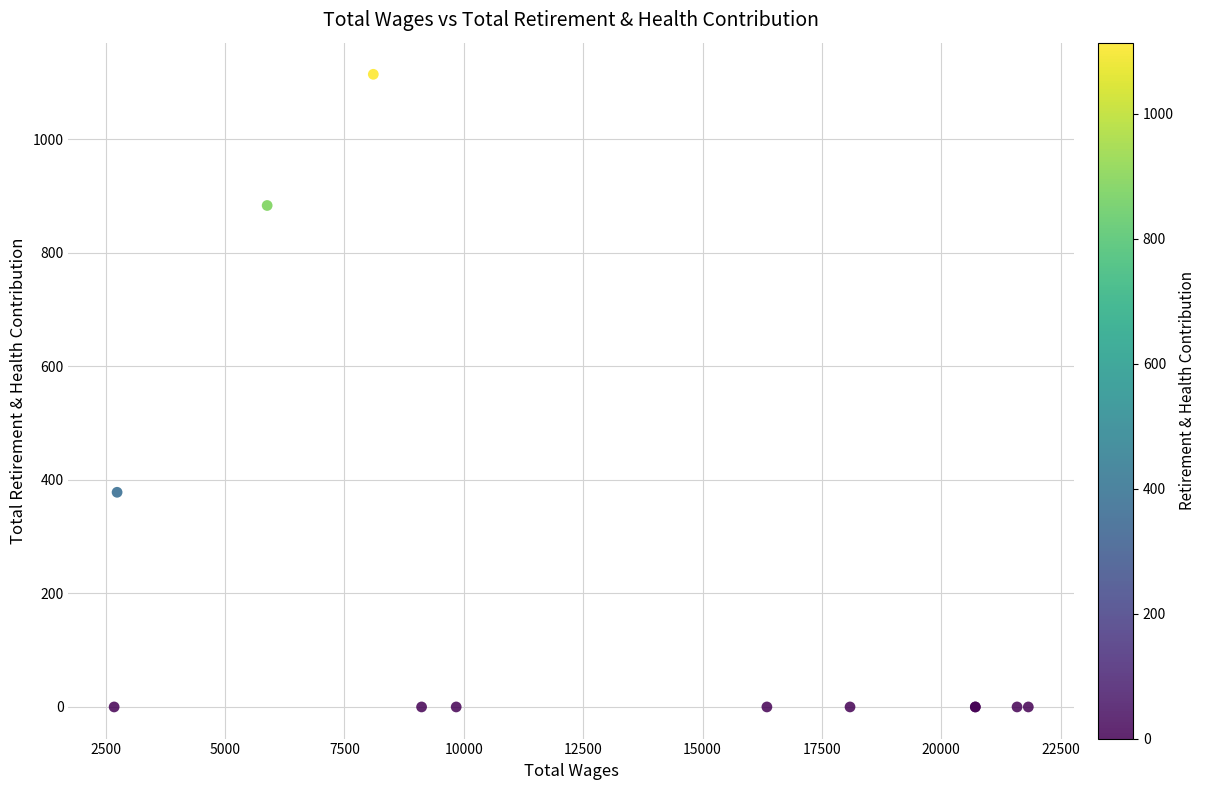

What Y value in the scatter plot is closest to 557?

378